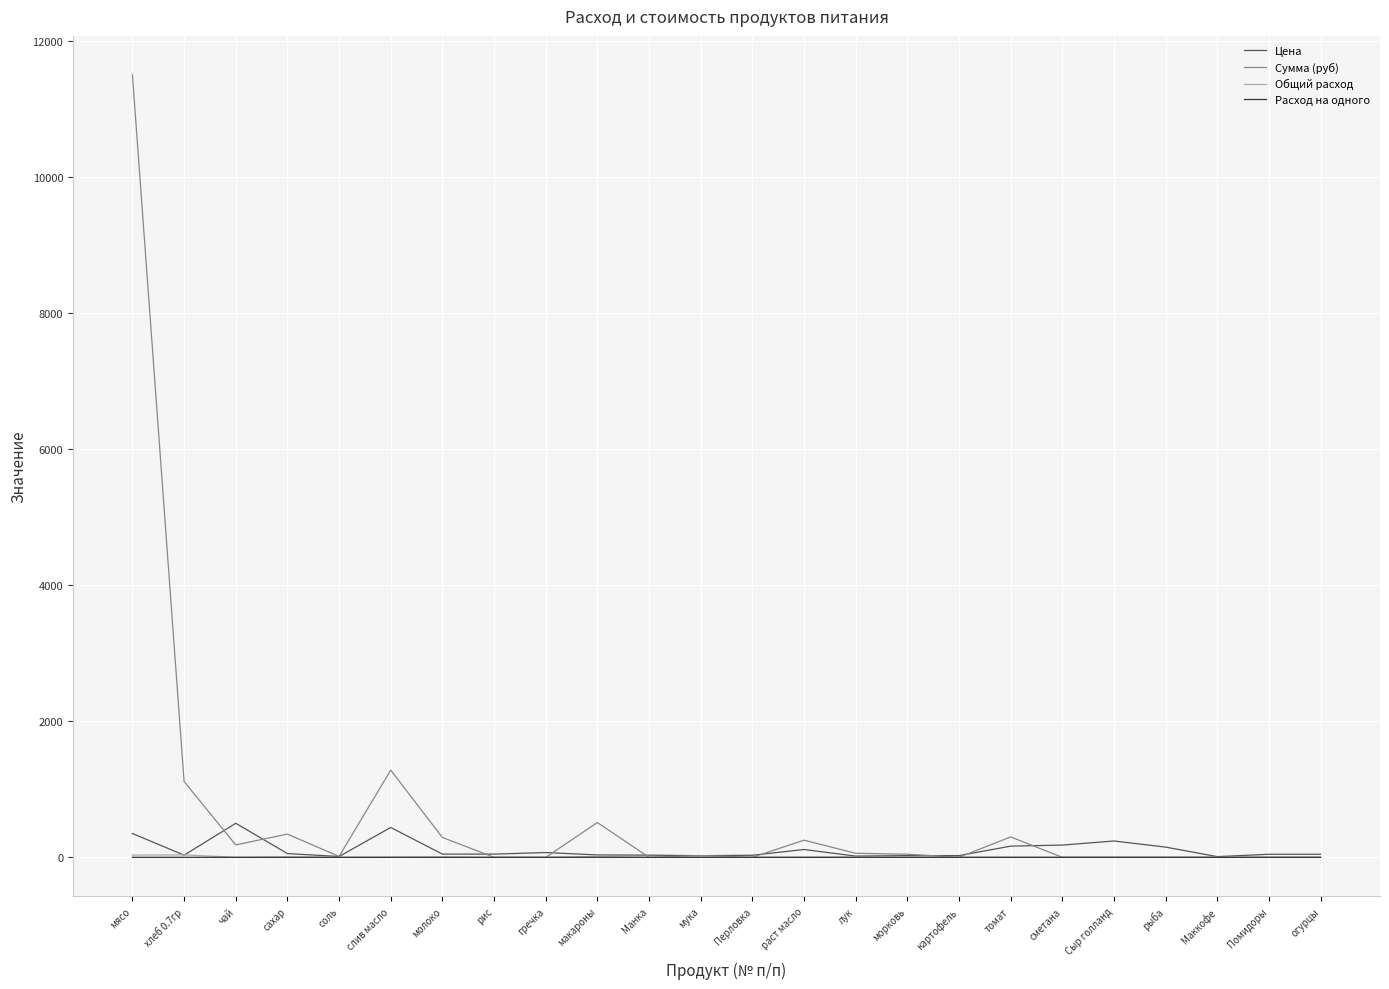

At which category is the sum across all series the highest?

мясо